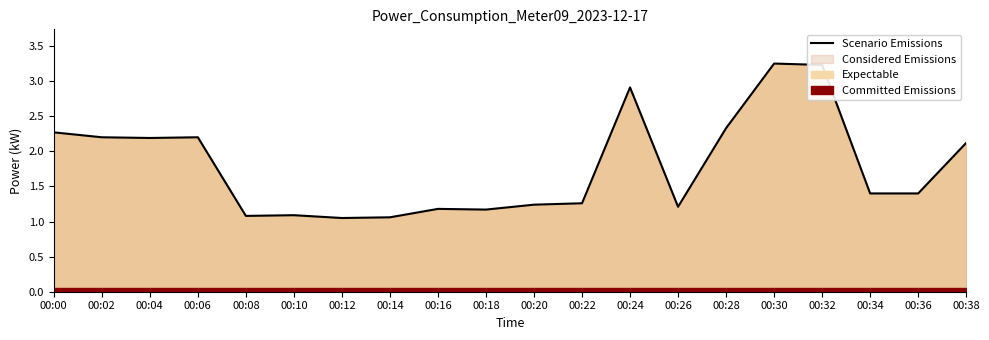

Where is the first local minimum?

00:04